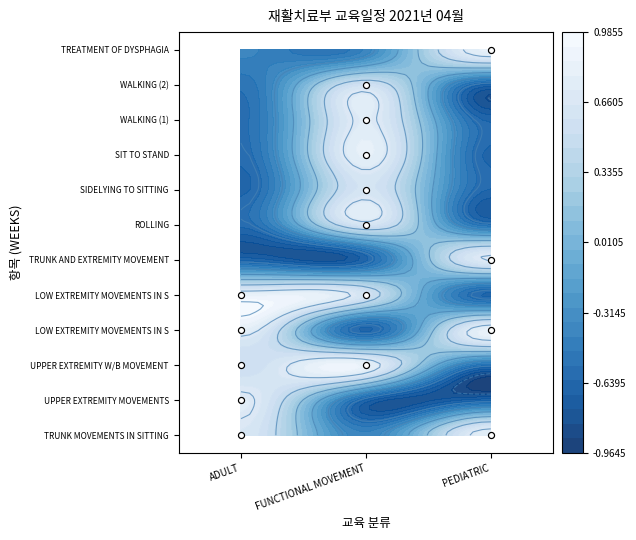

What is the difference between the second highest and second lowest values in the FUNCTIONAL MOVEMENT series?

9